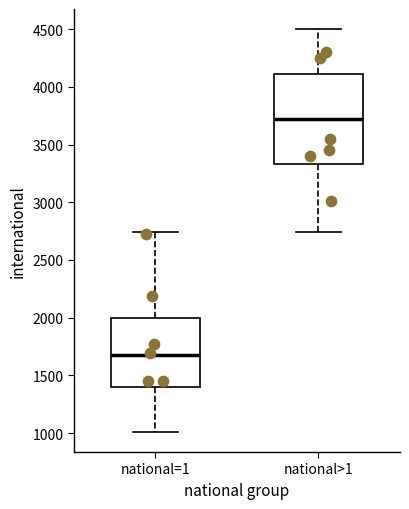

Which box's median line is the highest?

national>1